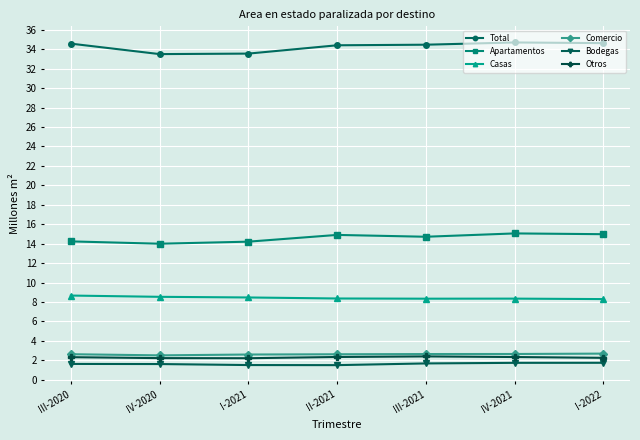

What is the maximum value for Bodegas?

1.7